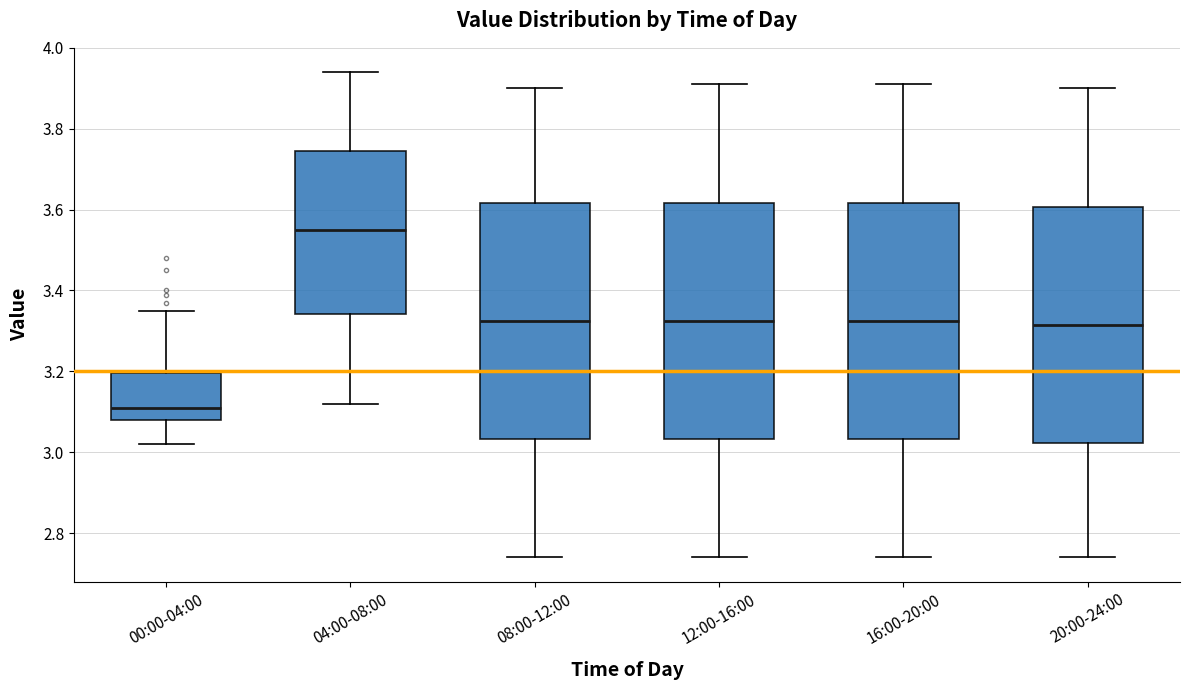

Reading left to right, read every box against the y-axis: the position of its median line, the range the box covers, and the ends of its whiskers. The values are not printed on the chart, so give them approximately, as read against the axis.

00:00-04:00: median 3.12, box 3.08 to 3.20, whiskers 3.02 to 3.36
04:00-08:00: median 3.56, box 3.34 to 3.74, whiskers 3.12 to 3.94
08:00-12:00: median 3.32, box 3.04 to 3.62, whiskers 2.74 to 3.90
12:00-16:00: median 3.32, box 3.04 to 3.62, whiskers 2.74 to 3.92
16:00-20:00: median 3.32, box 3.04 to 3.62, whiskers 2.74 to 3.92
20:00-24:00: median 3.32, box 3.02 to 3.60, whiskers 2.74 to 3.90